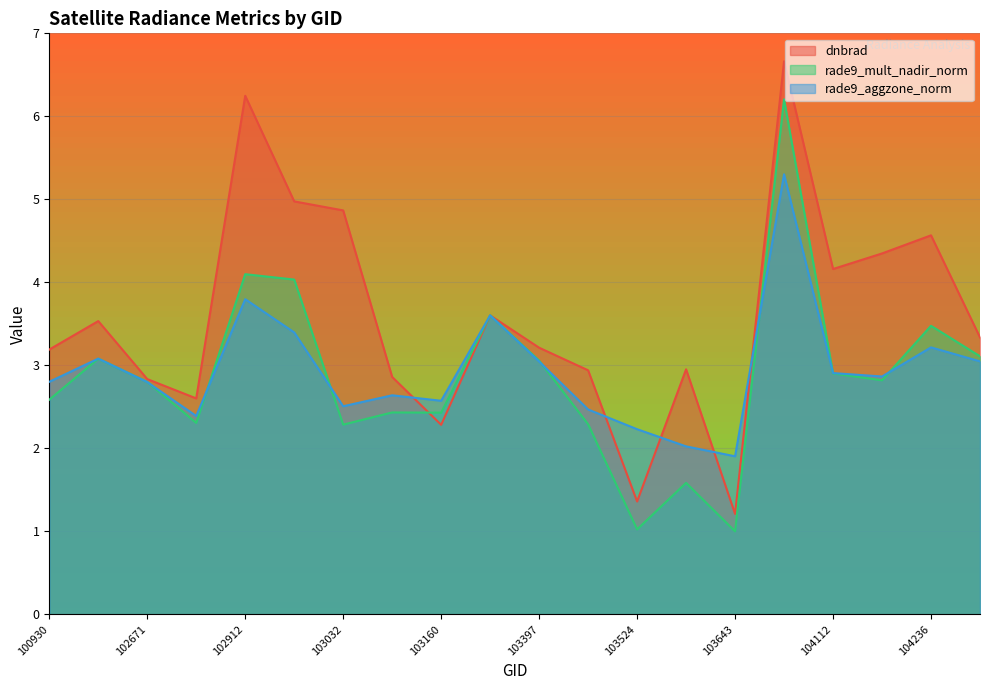

Reading left to right, list all the values displayed in this chart.

dnbrad: 3.2	3.5	2.8	2.6	6.2	5.0	4.9	2.9	2.3	3.6	3.2	2.9	1.4	3.0	1.2	6.7	4.2	4.3	4.6	3.3
rade9_mult_nadir_norm: 2.6	3.1	2.8	2.3	4.1	4.0	2.3	2.4	2.4	3.6	3.1	2.3	1.0	1.6	1.0	6.2	2.9	2.8	3.5	3.1
rade9_aggzone_norm: 2.8	3.1	2.8	2.4	3.8	3.4	2.5	2.6	2.6	3.6	3.0	2.5	2.2	2.0	1.9	5.3	2.9	2.9	3.2	3.0